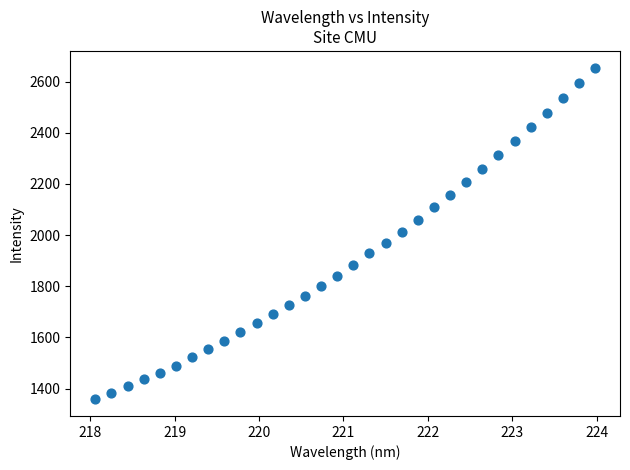

What is the range of X values (max minus min)?

5.9